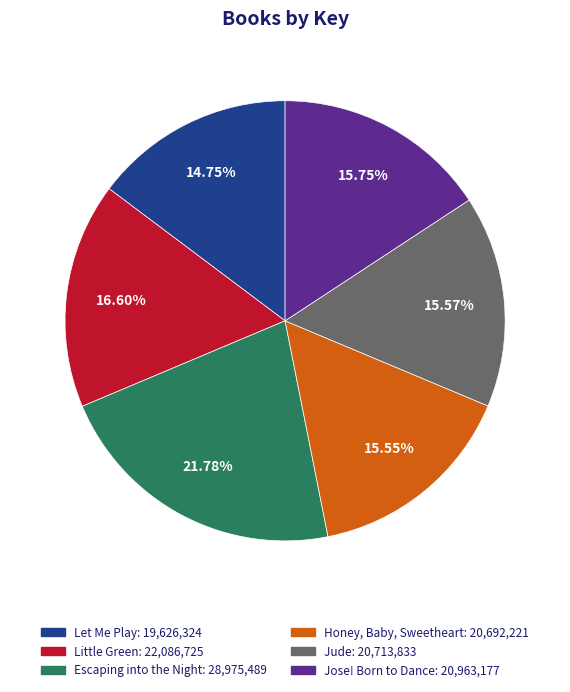

Approximately how many times larger is the value at Jude compared to Little Green?

0.9